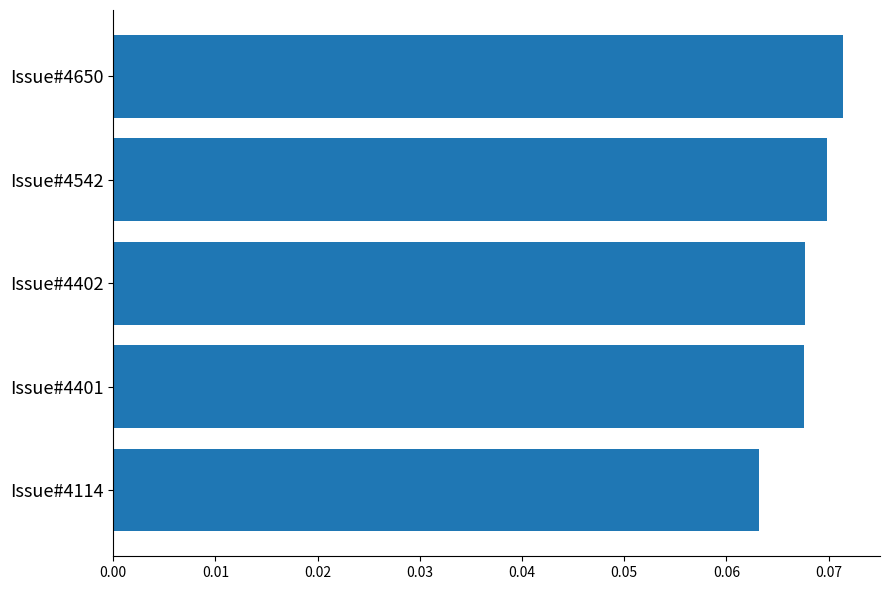

Which category has the highest value across all series?

Issue#4650